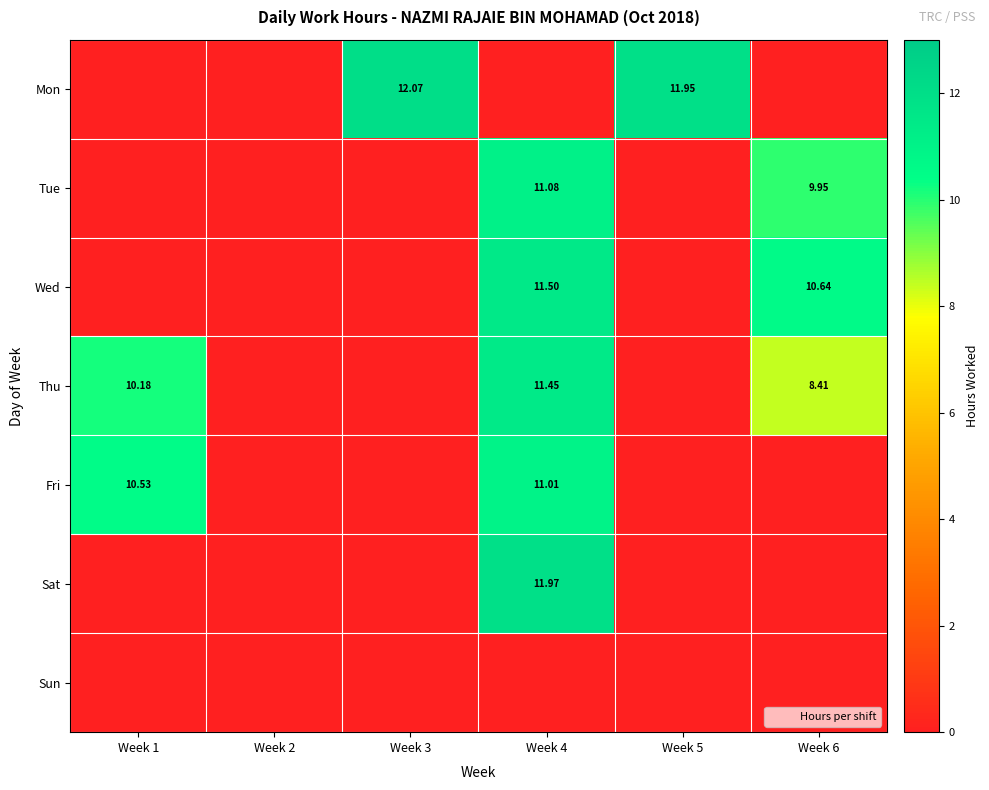

Rank the series by their maximum value, from highest to lowest.

Mon, Sat, Wed, Thu, Tue, Fri, Sun